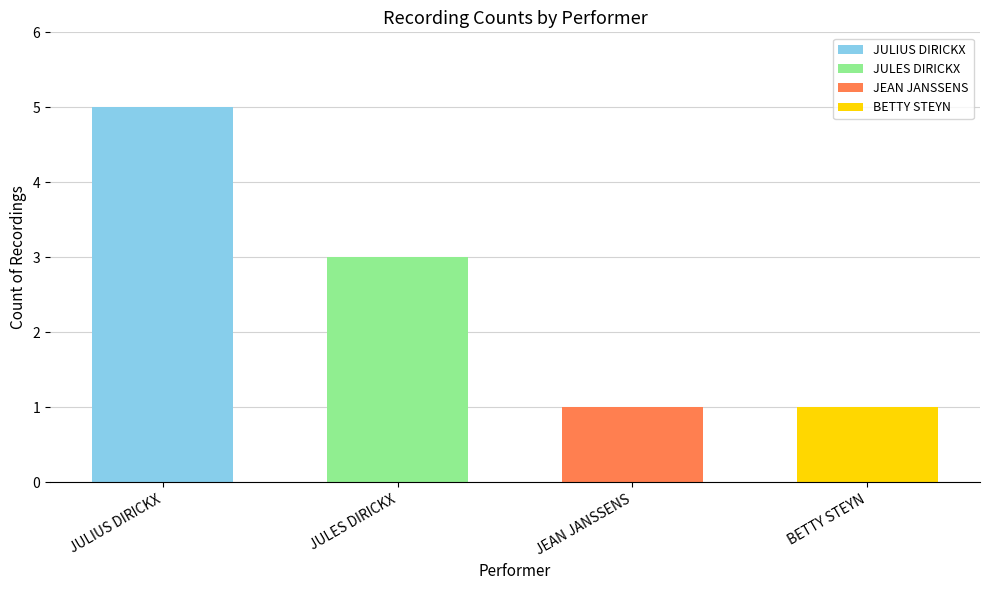

What is the label of the 4th bar from the left?

BETTY STEYN